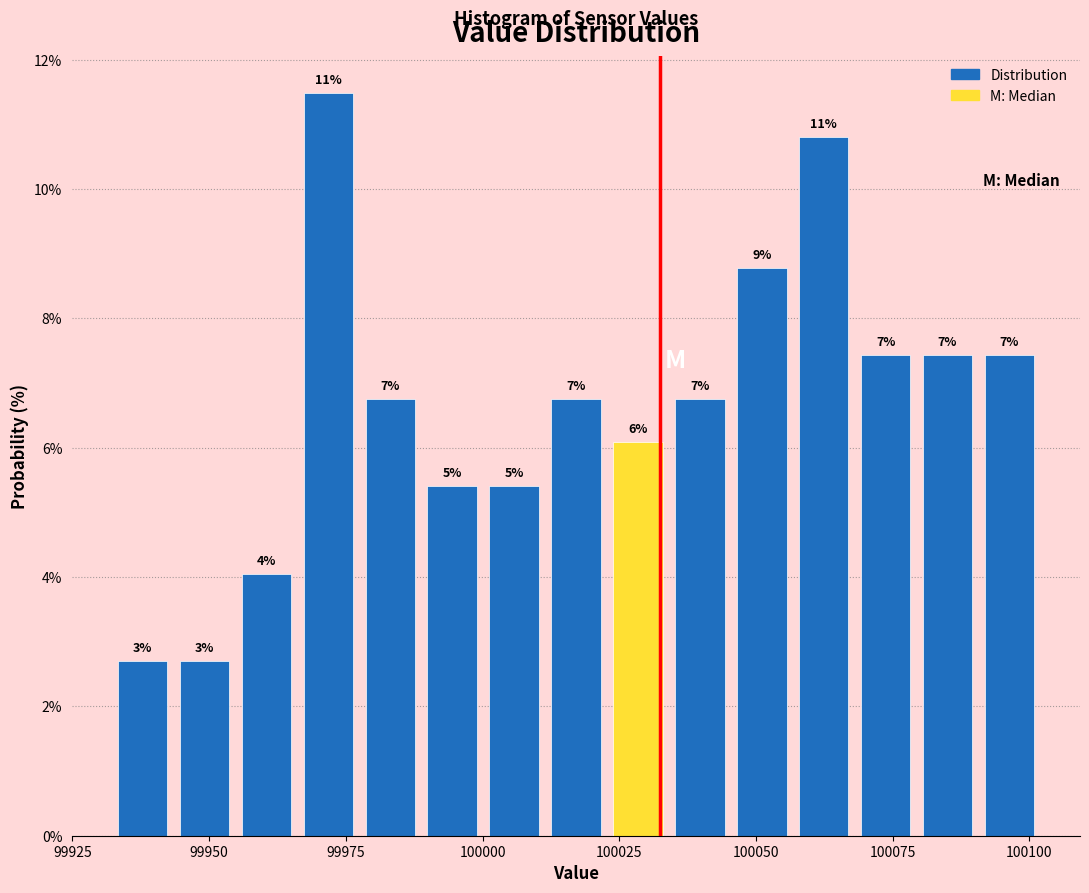

Around what value on the x-axis is the tallest bar? Give the approximate position of its centre, as read against the axis.

99970